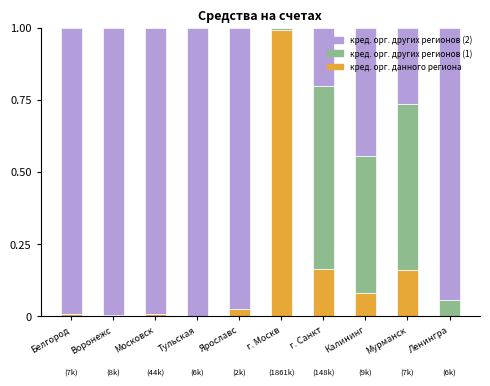

The value of кред. орг. данного региона at Мурманск is 0.2. True or false?

True